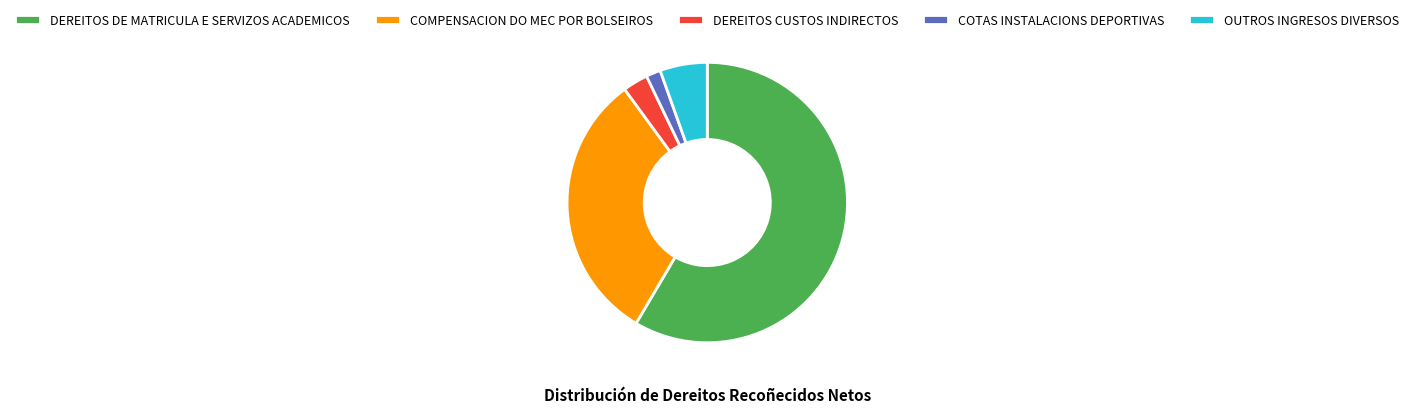

True or false: COMPENSACION DO MEC POR BOLSEIROS accounts for 31% of the total.

True